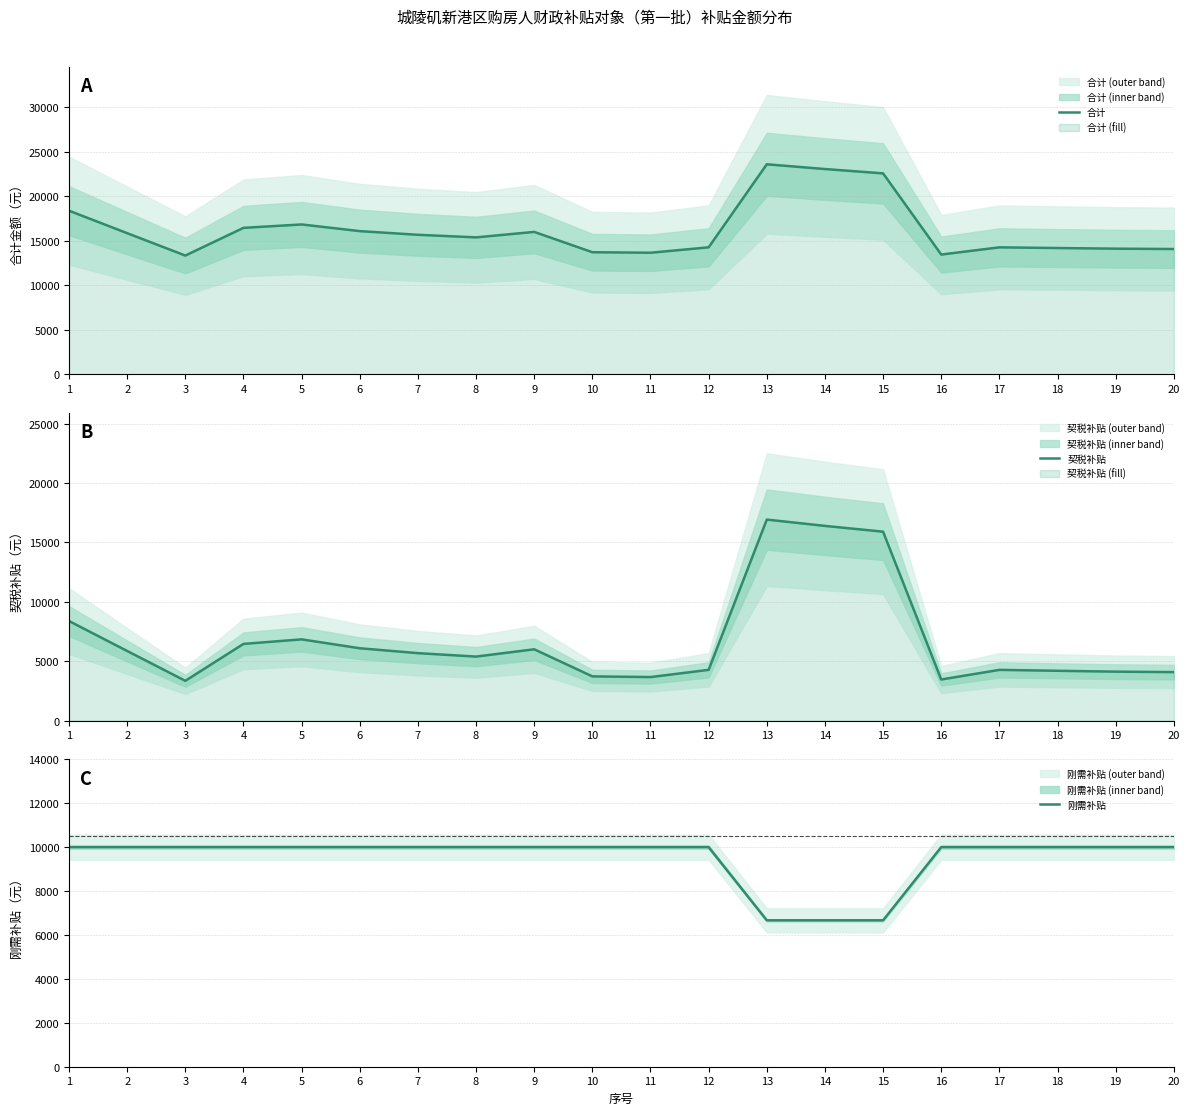

The value of 合计 at 17 is 23857.3. True or false?

False